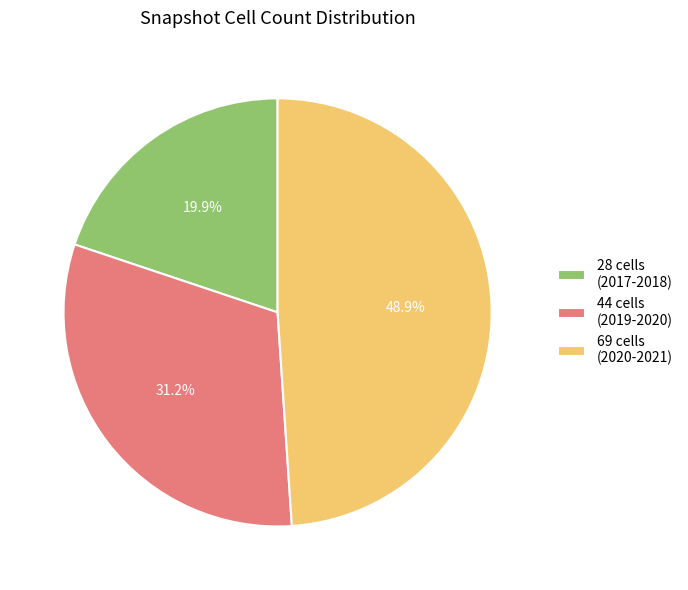

Approximately how many times larger is the value at 44 cells (2019-2020) compared to 28 cells (2017-2018)?

1.6